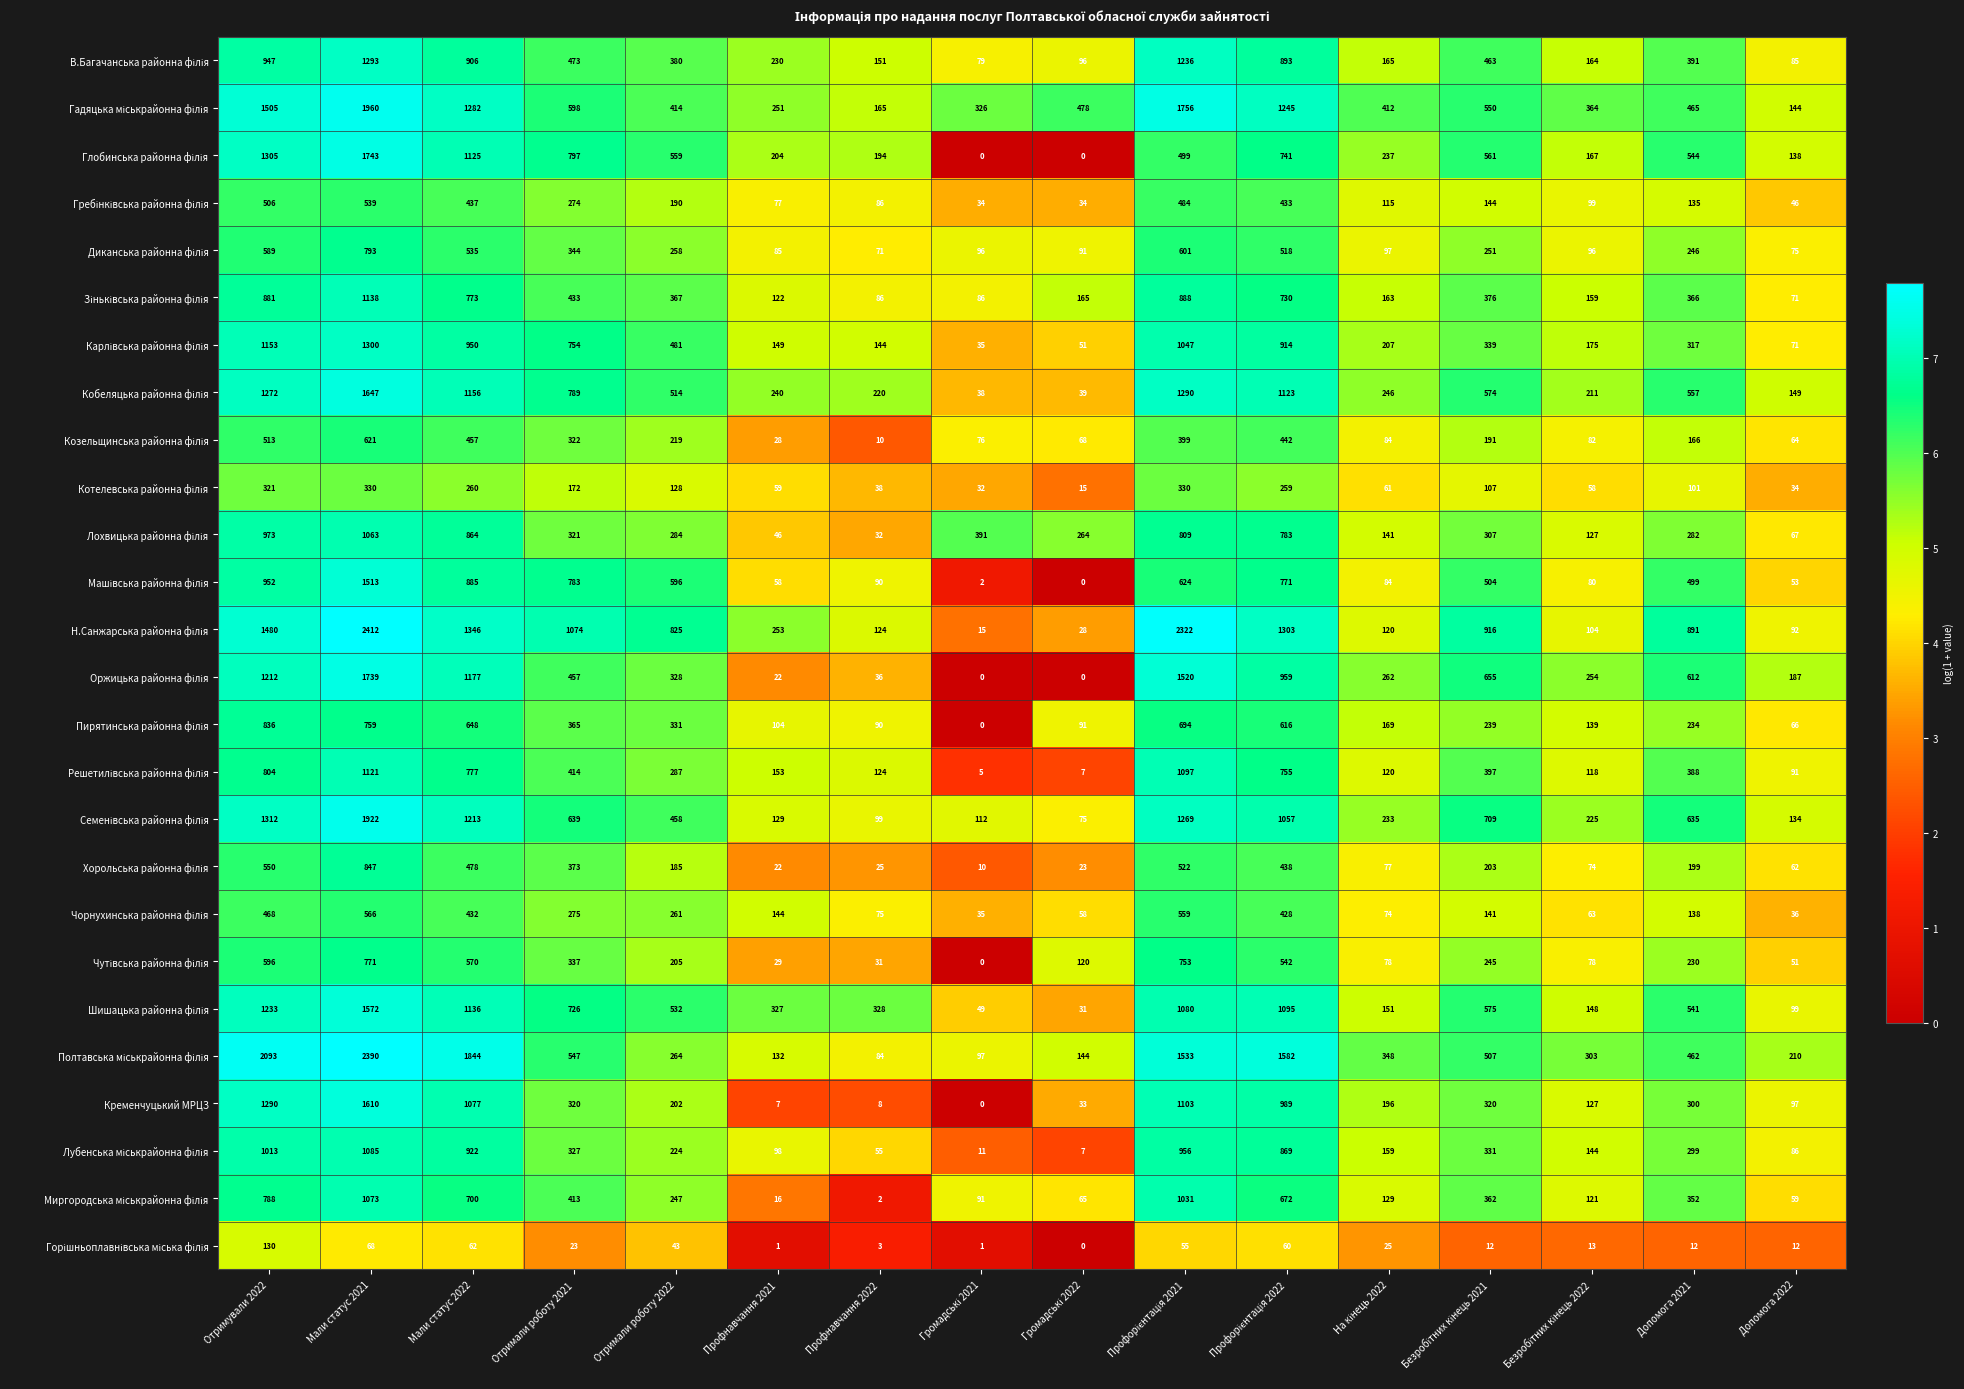

How many distinct data groups are displayed?

26